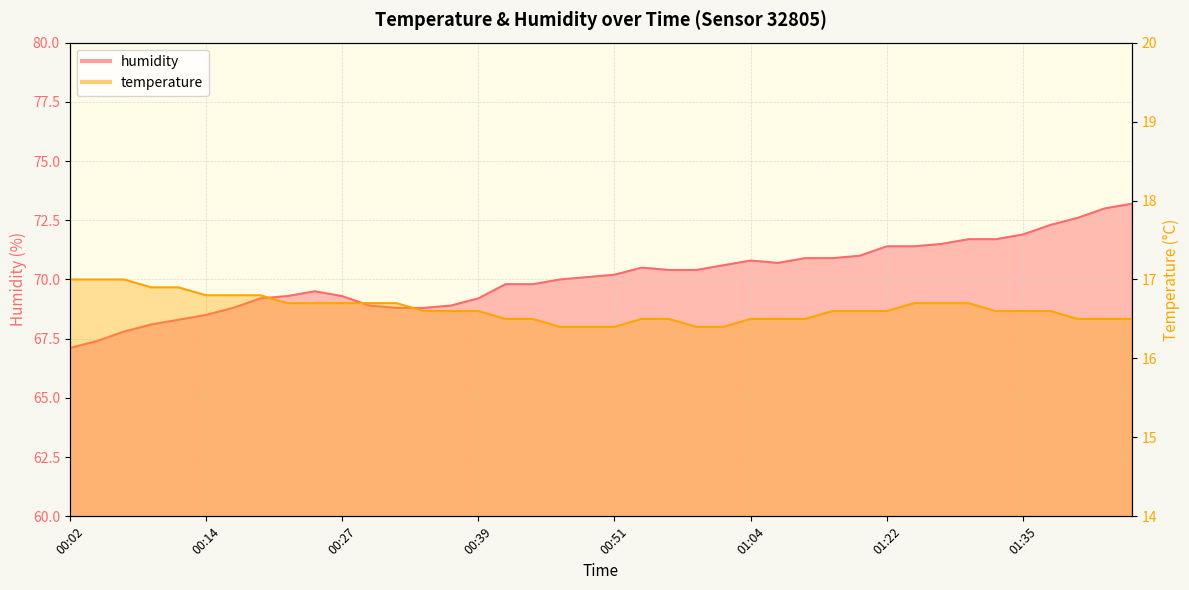

What is the total value across all series at 00:44?

86.3